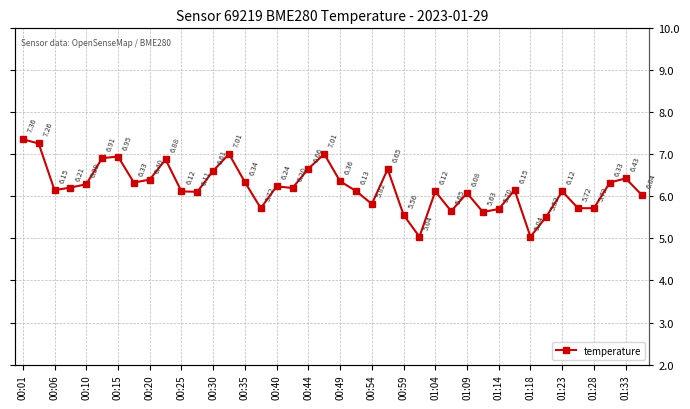

How many lines are shown in the chart?

1